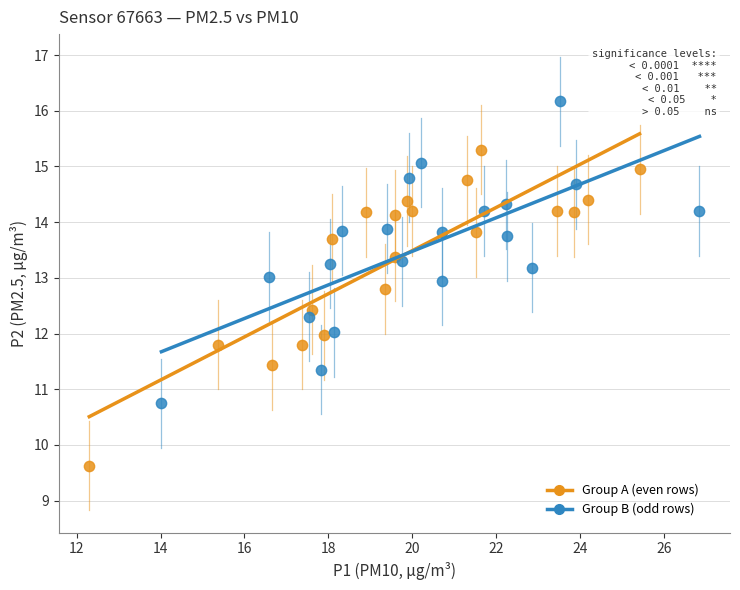

What are all the series names shown in the legend?

Group A (even rows), Group B (odd rows)